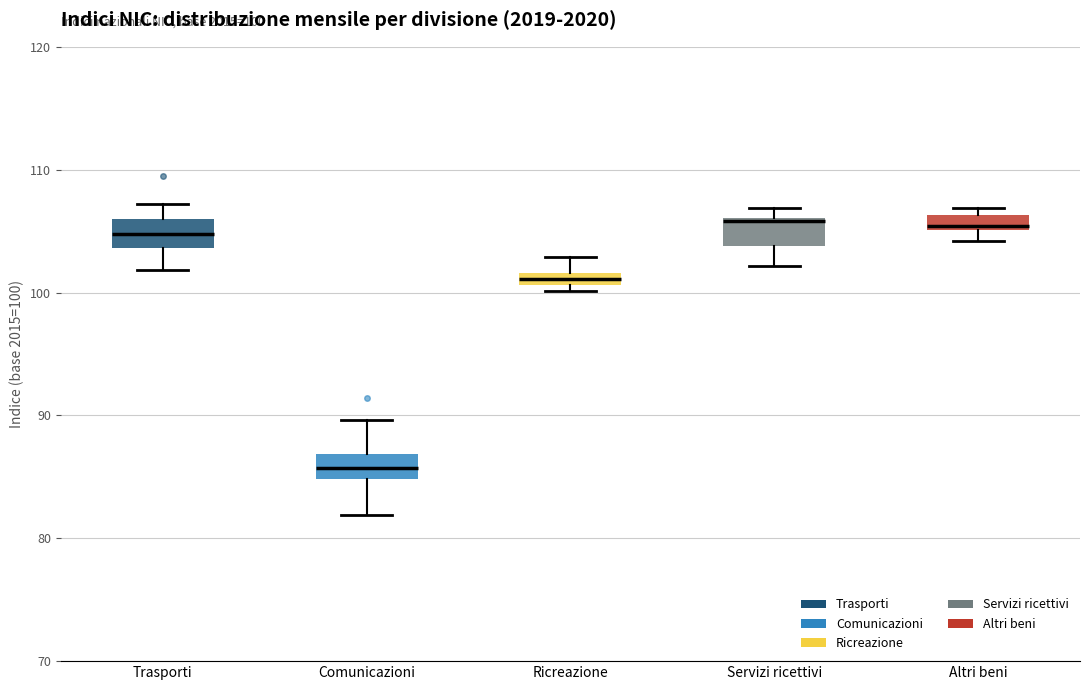

Which box's median line is the lowest?

Comunicazioni